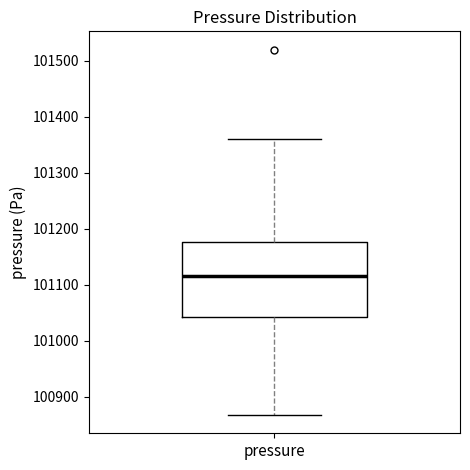

Where is the upper edge of the box for pressure on the y-axis? The values are not printed on the chart, so give them approximately, as read against the axis.

101180